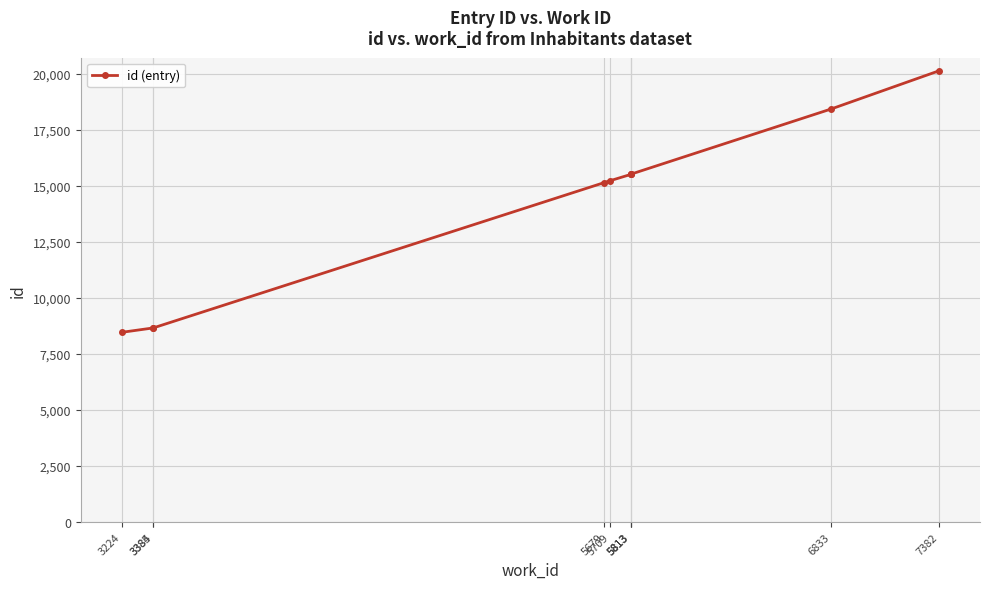

What is the sum of the values at 5679 and 5813?

30668